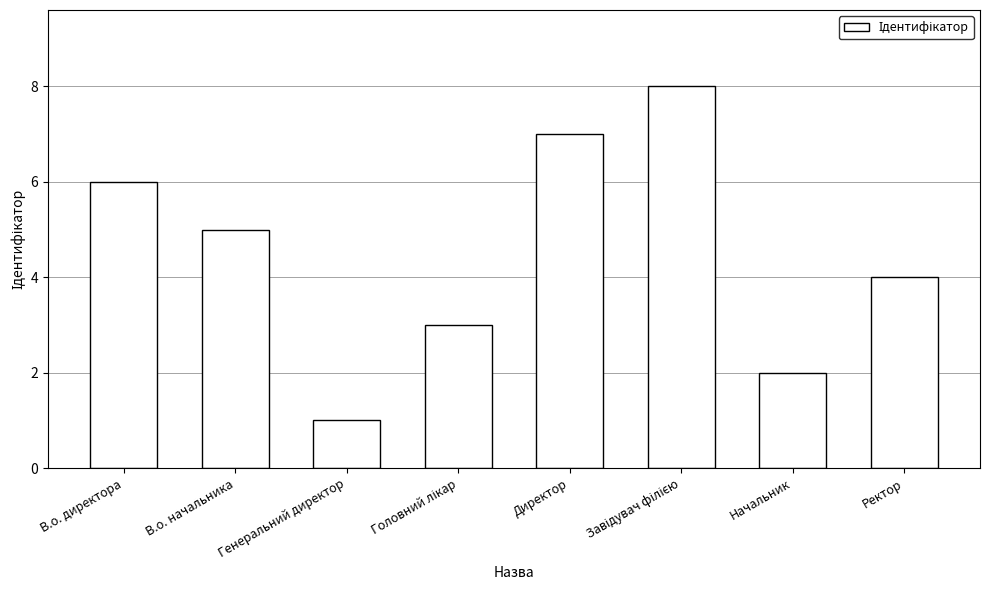

At which category does the chart reach its minimum across all series?

Генеральний директор